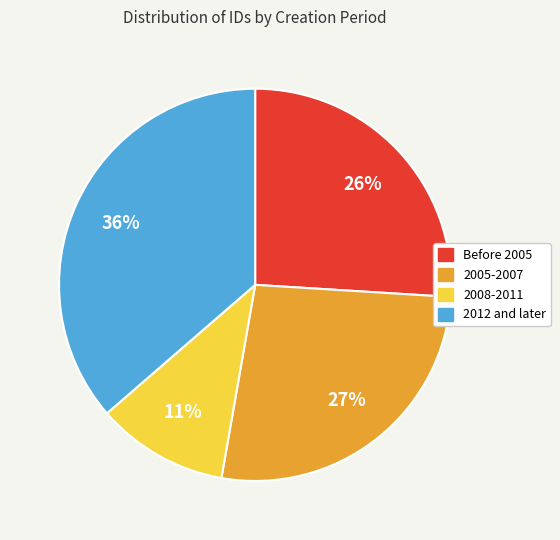

Is there any slice that represents more than half of the pie?

No